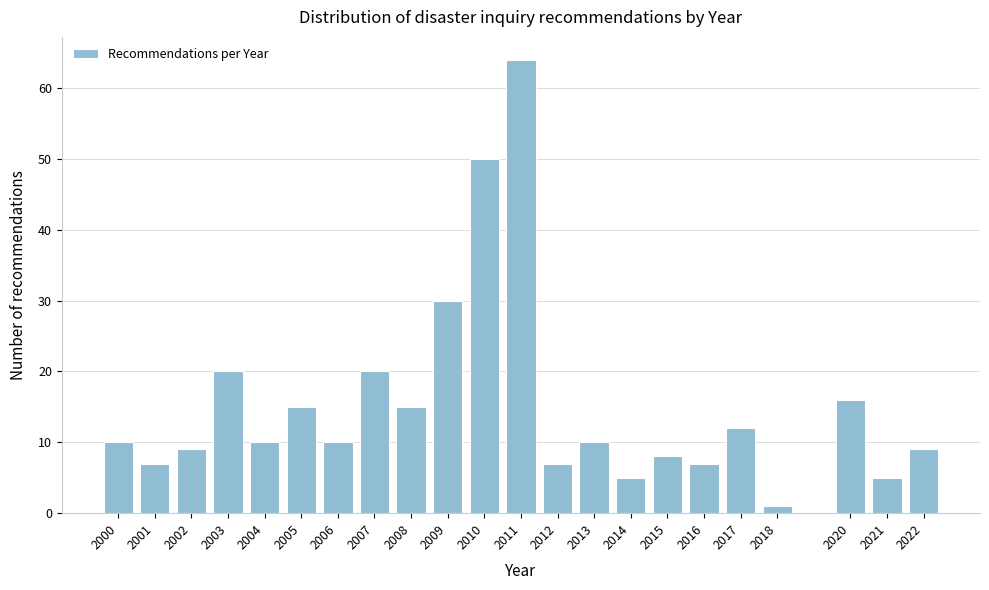

Reading left to right, what are all the values shown in this chart?

10	7	9	20	10	15	10	20	15	30	50	64	7	10	5	8	7	12	1	16	5	9